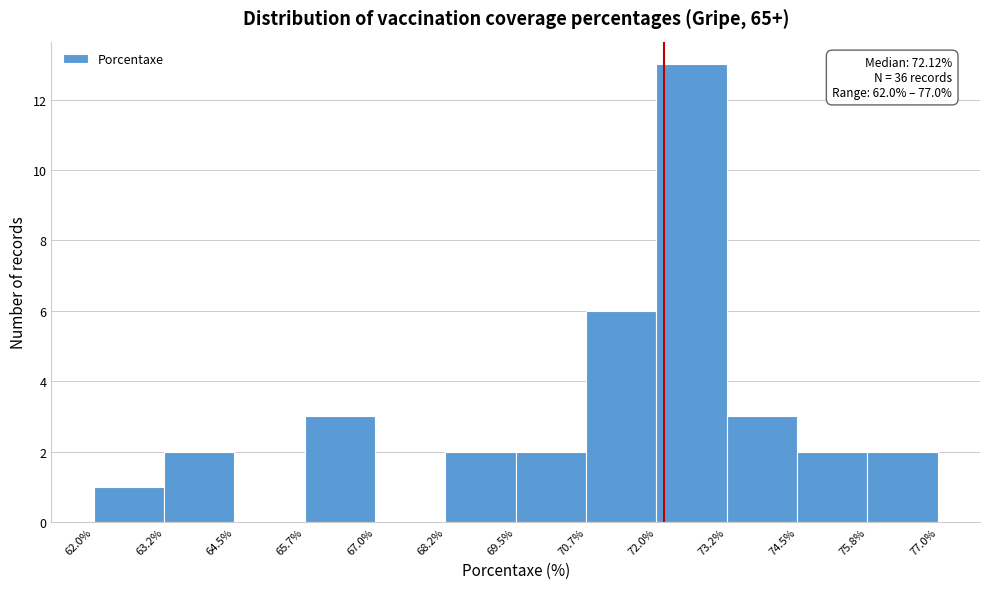

Over which range of the x-axis is the bar tallest?

72.0% to 73.2%